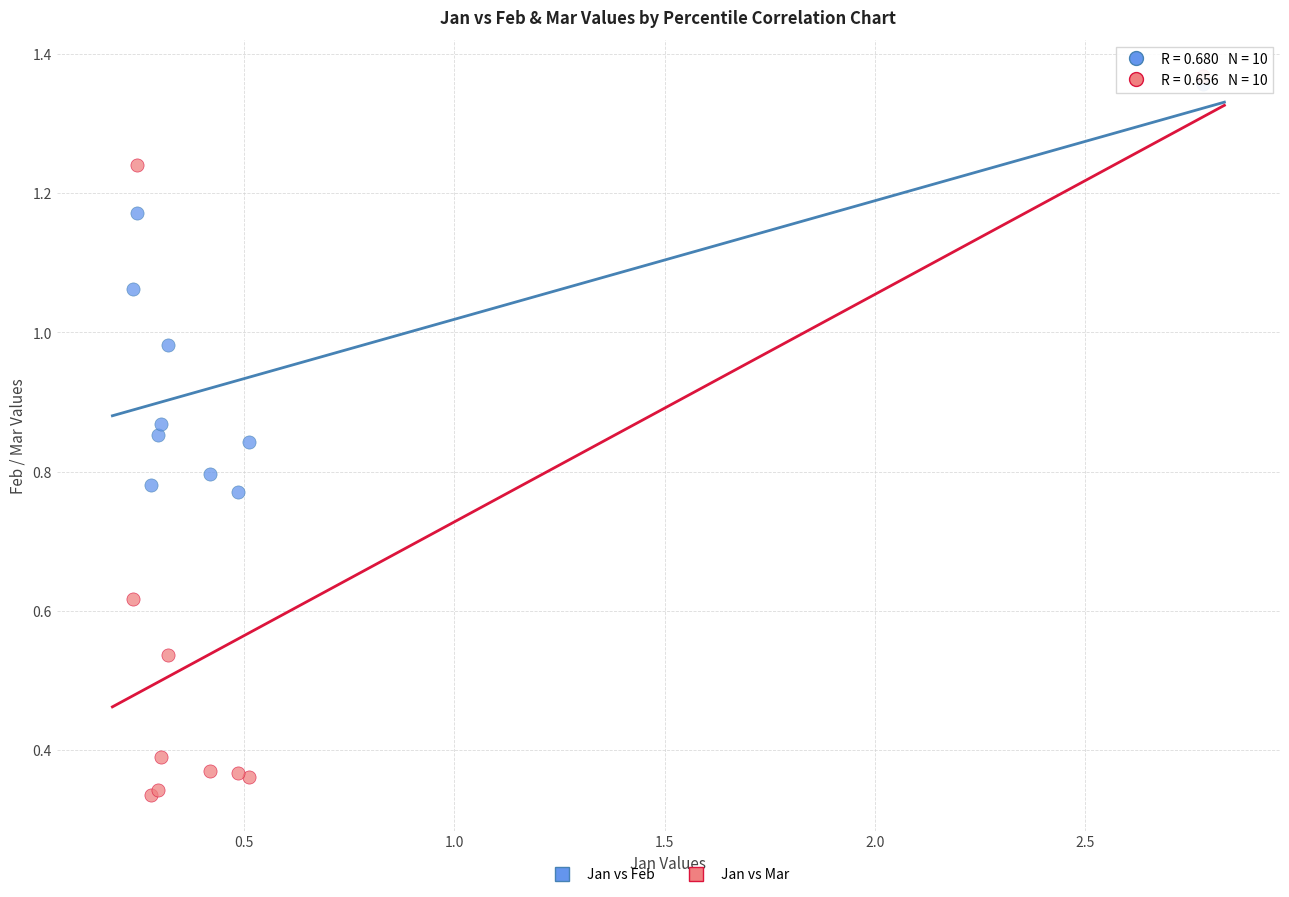

Which series contains the highest Y value?

Jan vs Mar